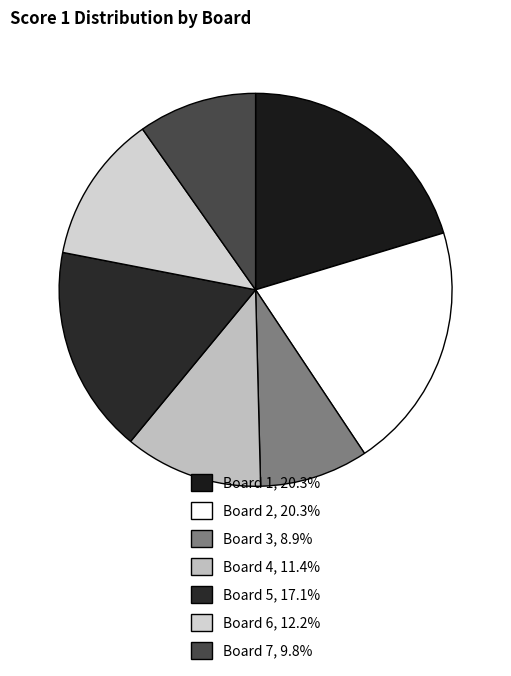

Count the number of slices in the pie.

7